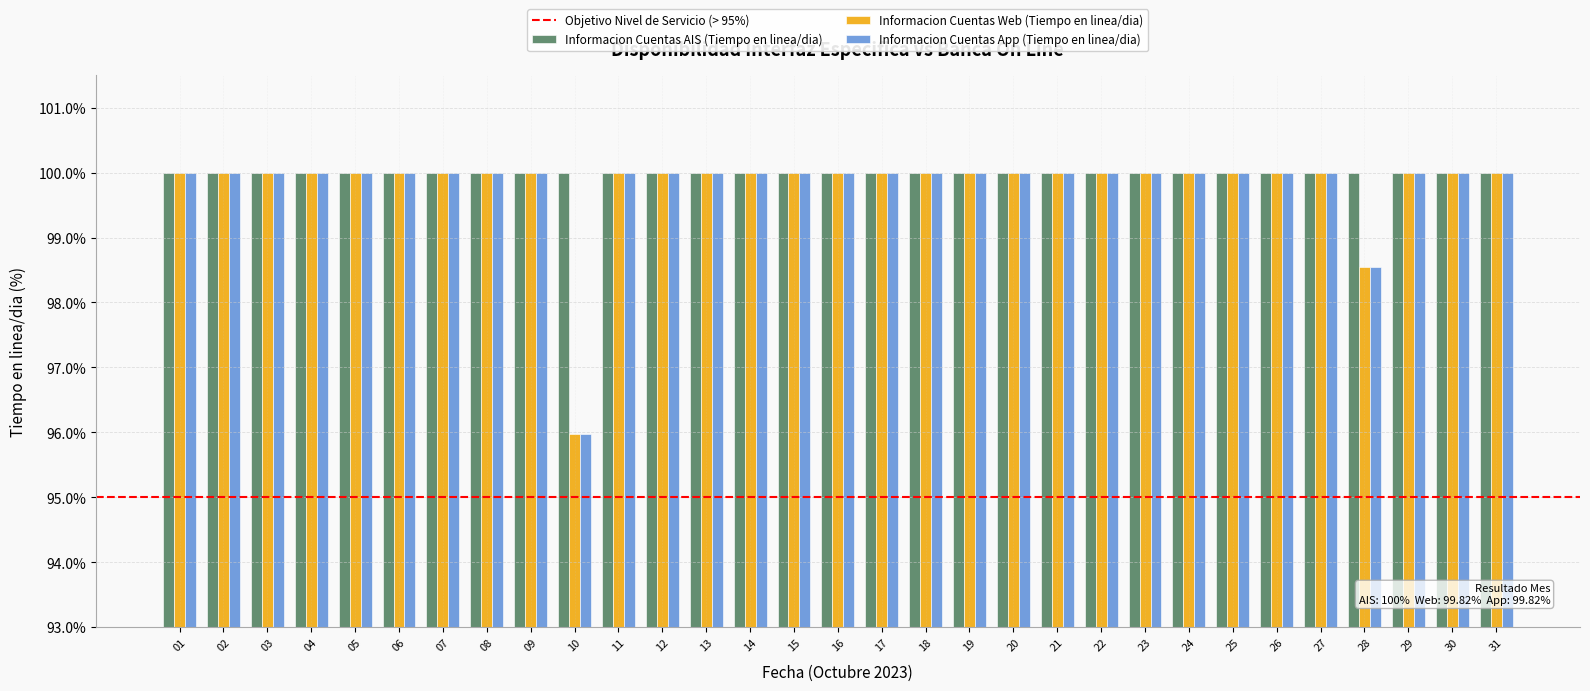

Is it true that Informacion Cuentas App (Tiempo en linea/dia) equals 177.0 at 03?

False